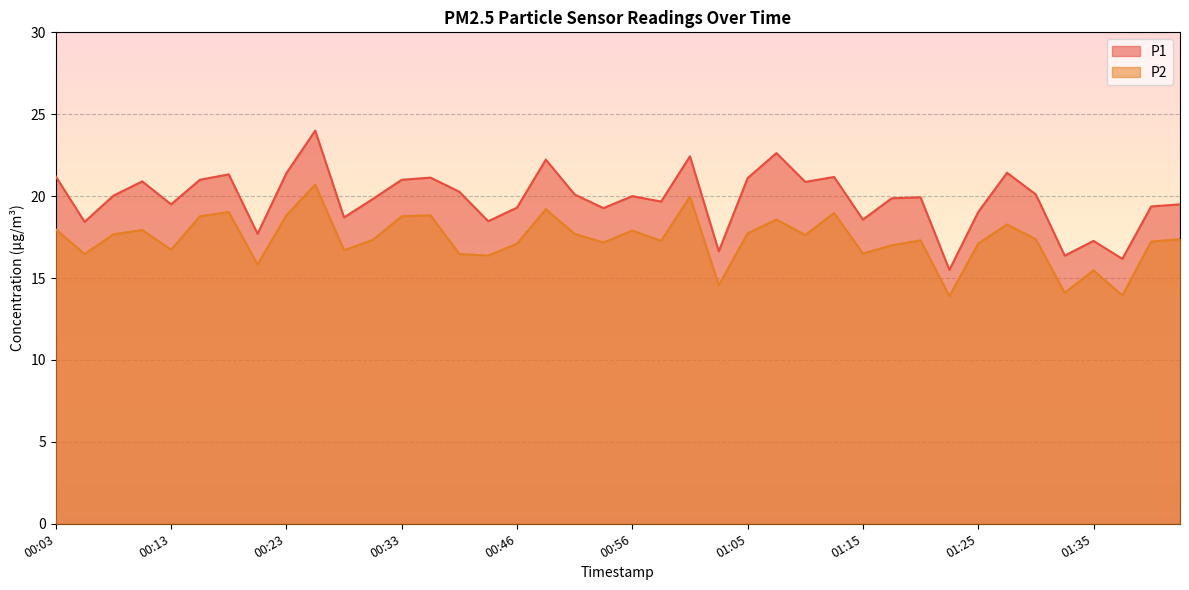

How many data points in P2 are above 17?

27